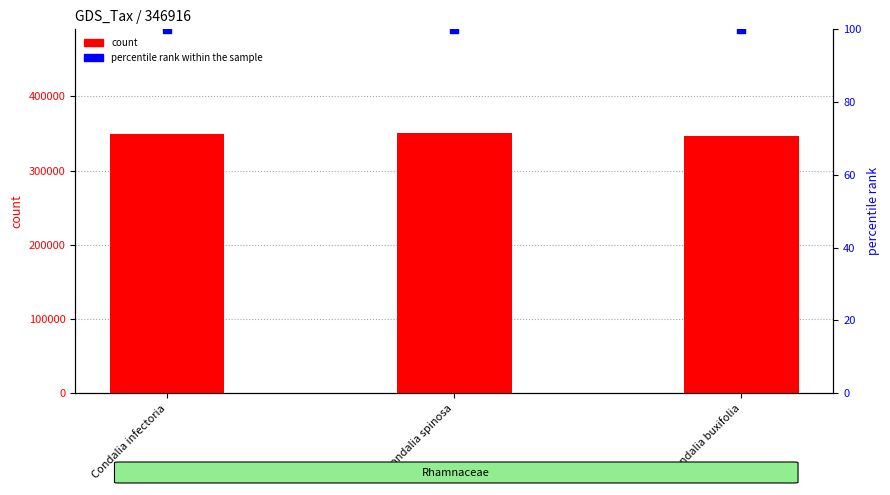

Which series contains the lowest Y value?

percentile rank within the sample